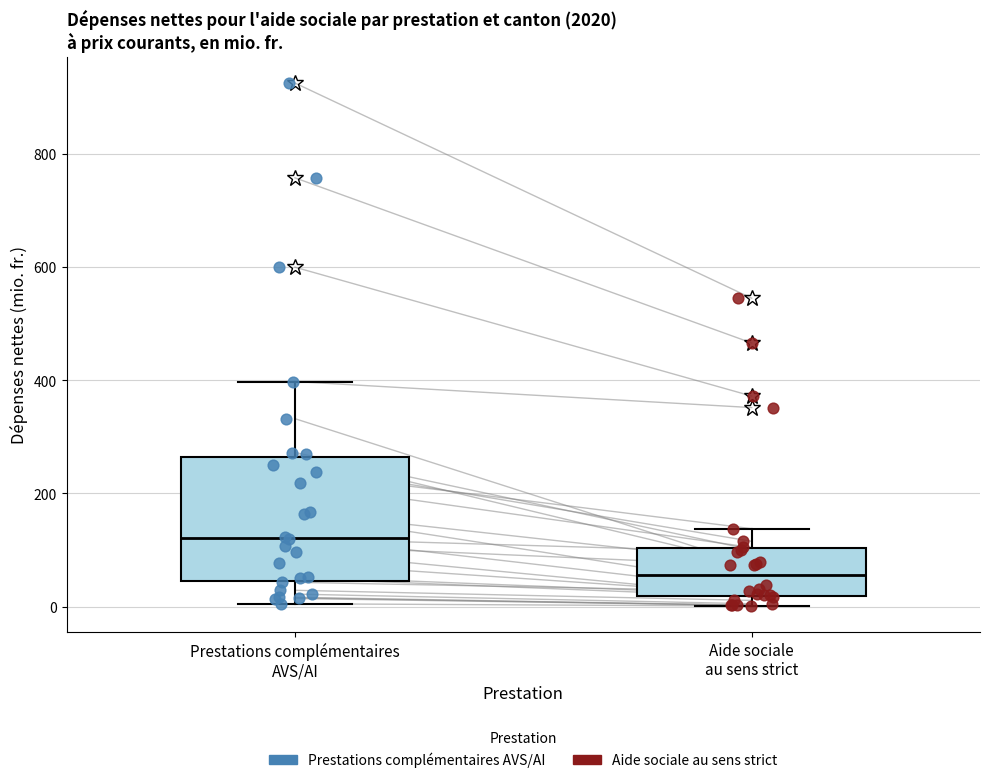

Which box is the tallest, from its lower edge to its upper edge?

Prestations complémentaires AVS/AI